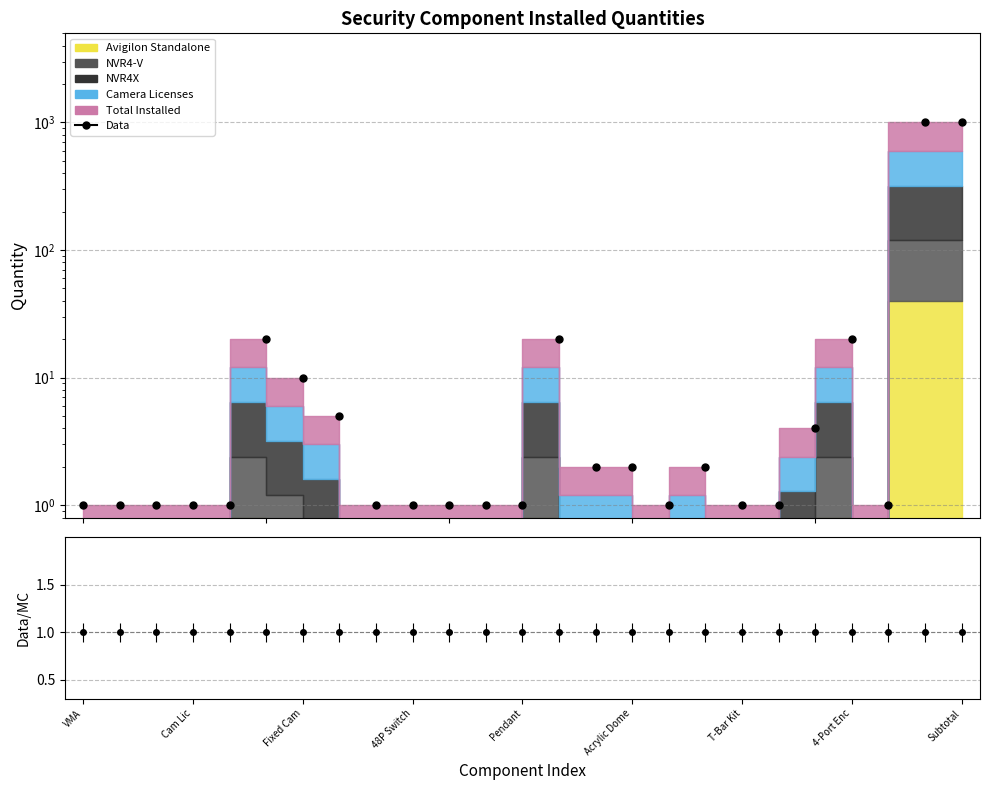

What is the label of the 8th point from the right?

17